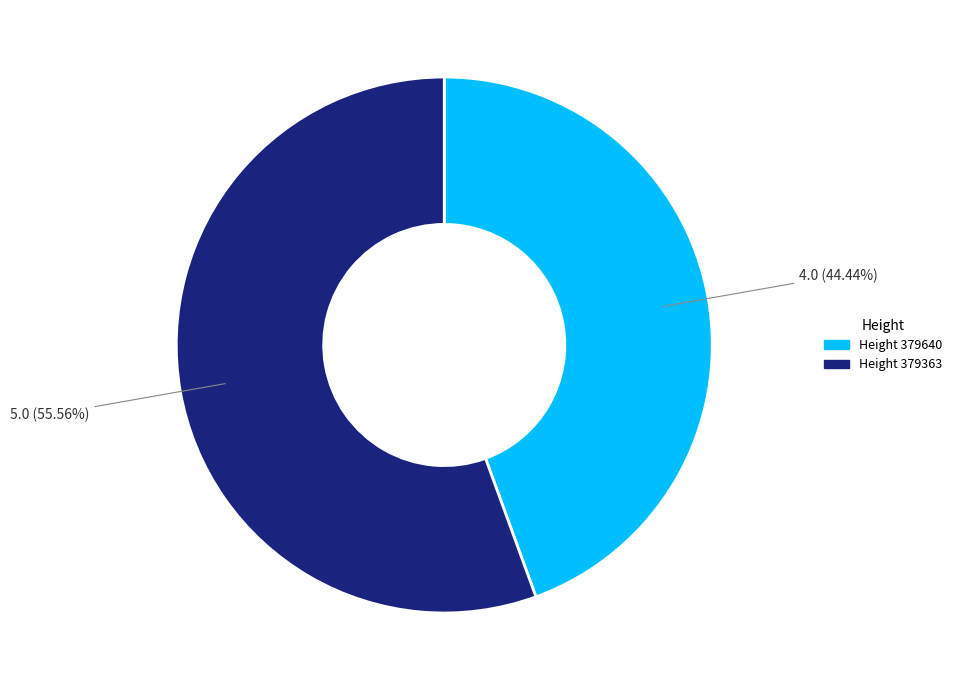

To the nearest percent, what is the average slice percentage?

50%